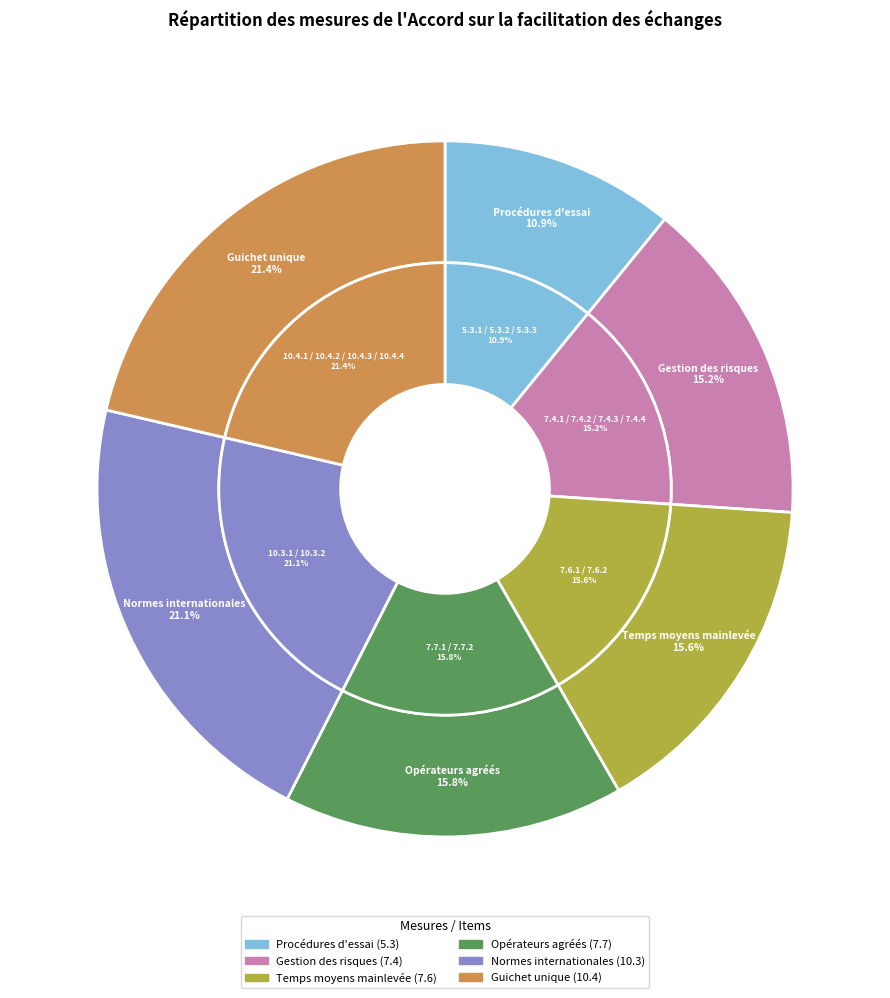

What percentage is NOT represented by 7.7.1 / 7.7.2?

84.2%